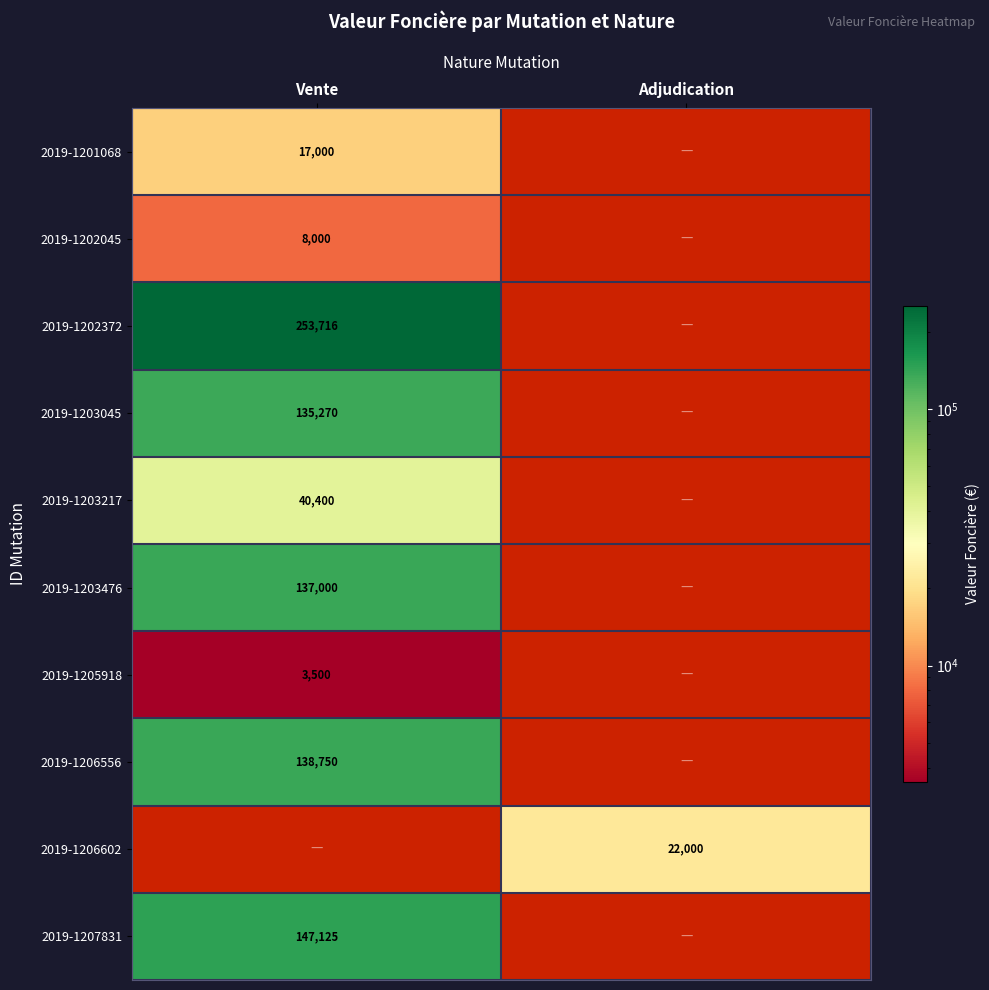

Is the value of 2019-1201068 at Vente greater than the value of 2019-1206556 at Vente?

No